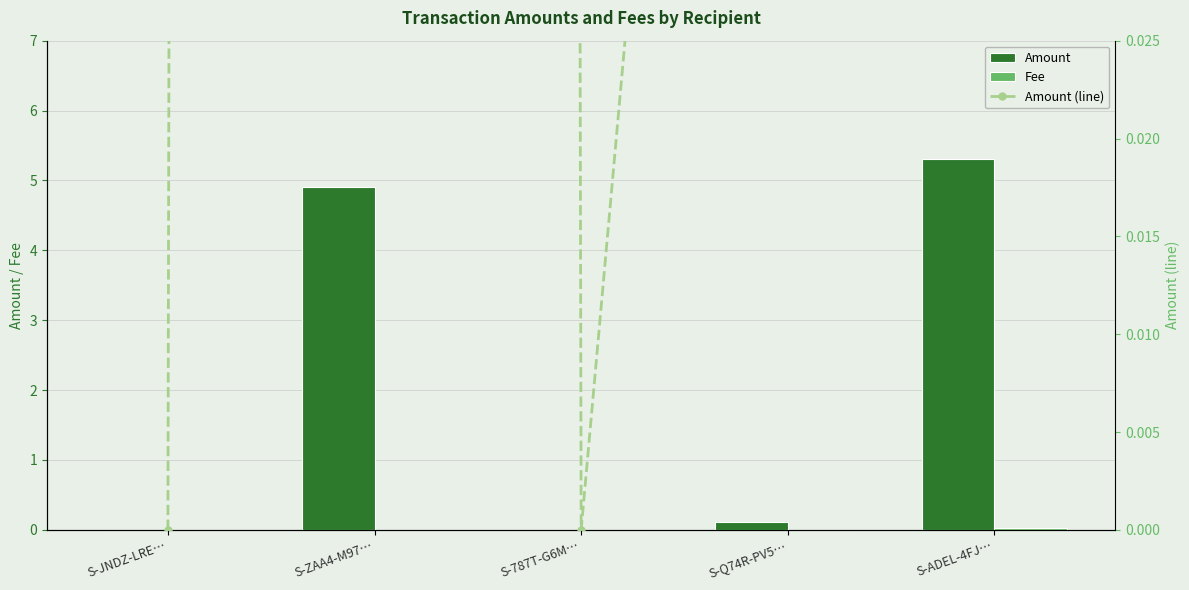

What is the value of the Amount bar at the 2nd from the left?

4.9